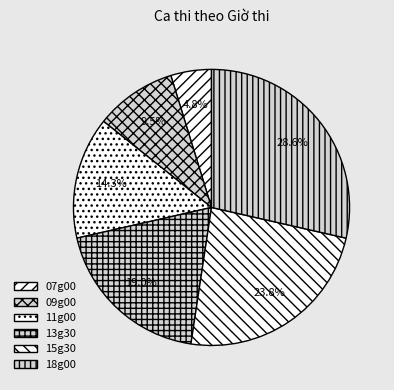

How much of the chart is everything except 07g00?

95.2%